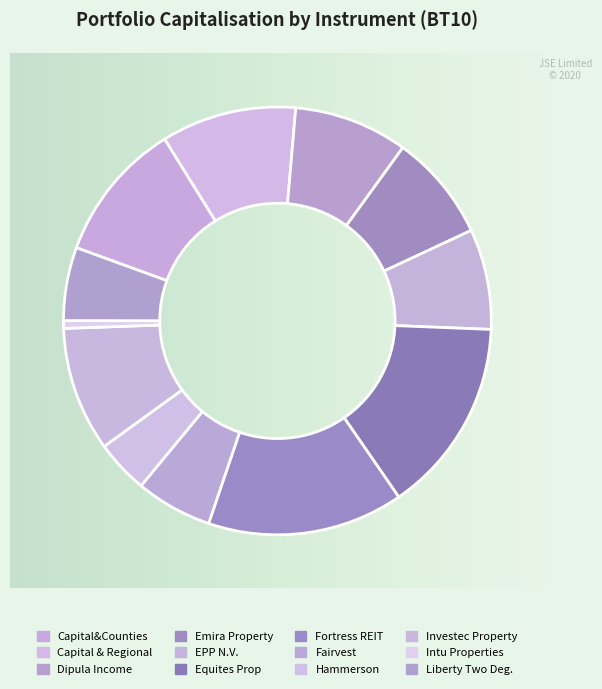

Rank the categories by value from highest to lowest.

Fortress REIT Ltd A, Equites Prop Fund Ltd, Capital&Counties Prop plc, Capital & Regional Plc, Investec Property Fund Ltd, Dipula Income Fund A, Emira Property Fund Ltd, EPP N.V., Fairvest Property Hldgs, Liberty Two Degrees, Hammerson plc, Intu Properties plc